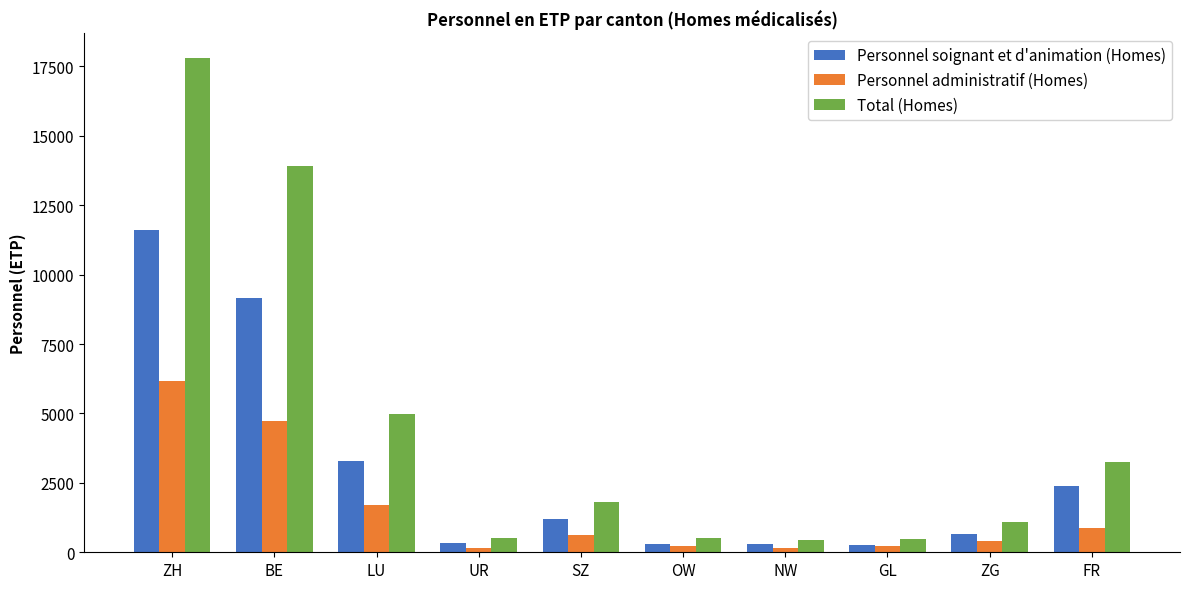

What is the difference between the maximum and minimum values in the Personnel soignant et d'animation (Homes) series?

11335.1